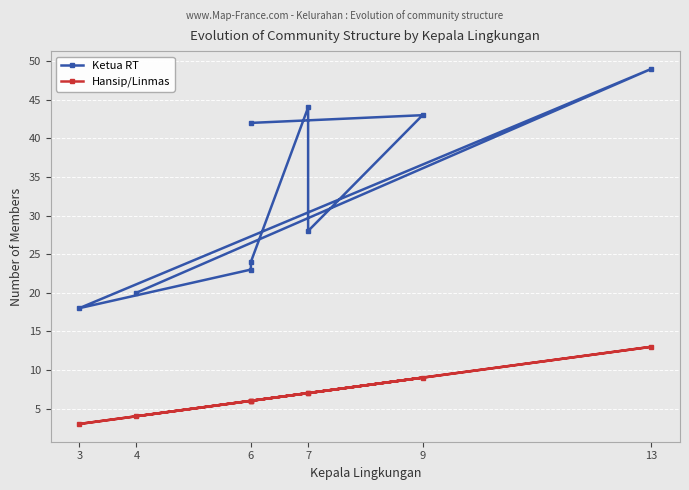

True or false: Ketua RT has a value of 21 at 13.

False